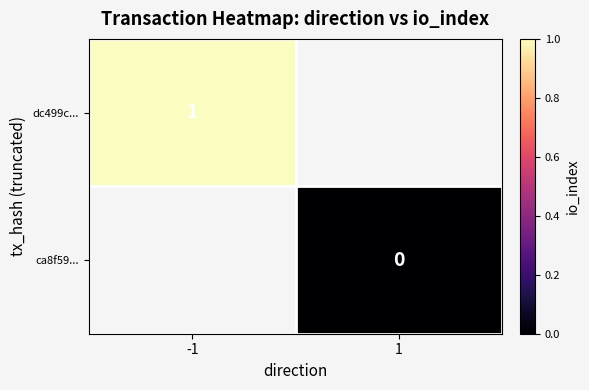

Is it true that dc499c... equals 1 at -1?

True